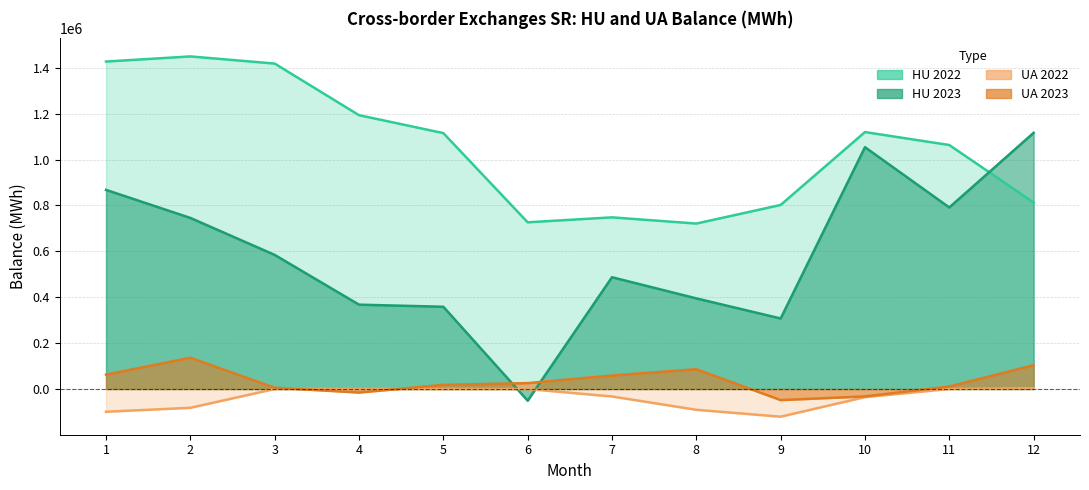

Where does the UA 2023 series first go above 25674?

1